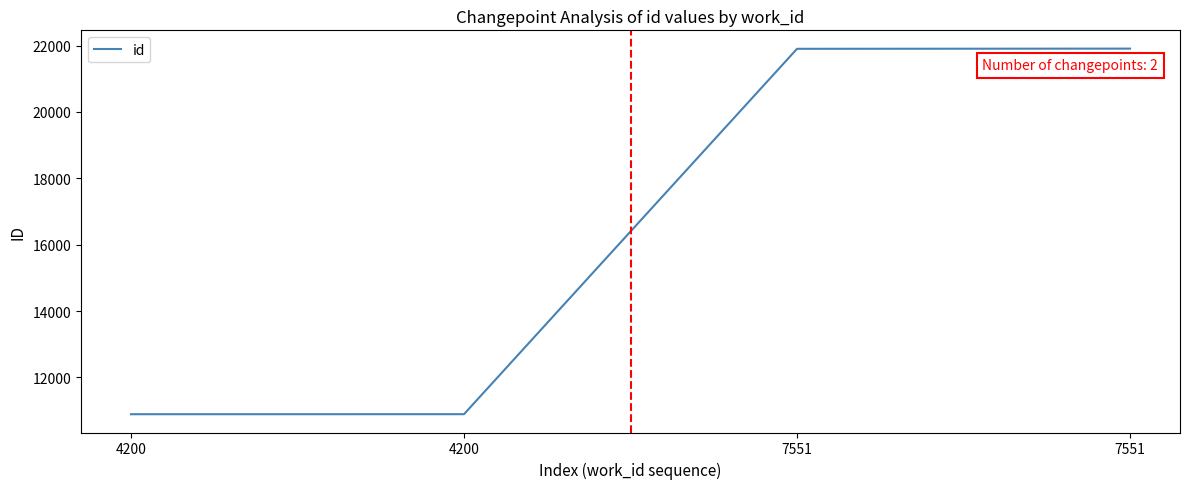

Rank the categories by value from lowest to highest.

4200, 4200, 7551, 7551